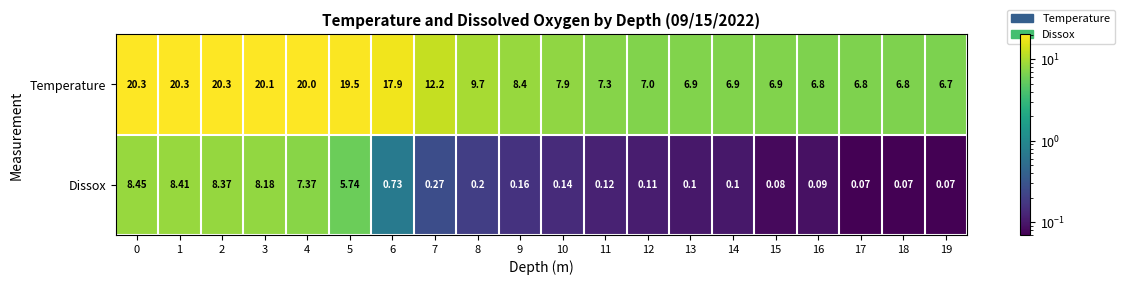

Which series has the largest range (max minus min)?

Temperature